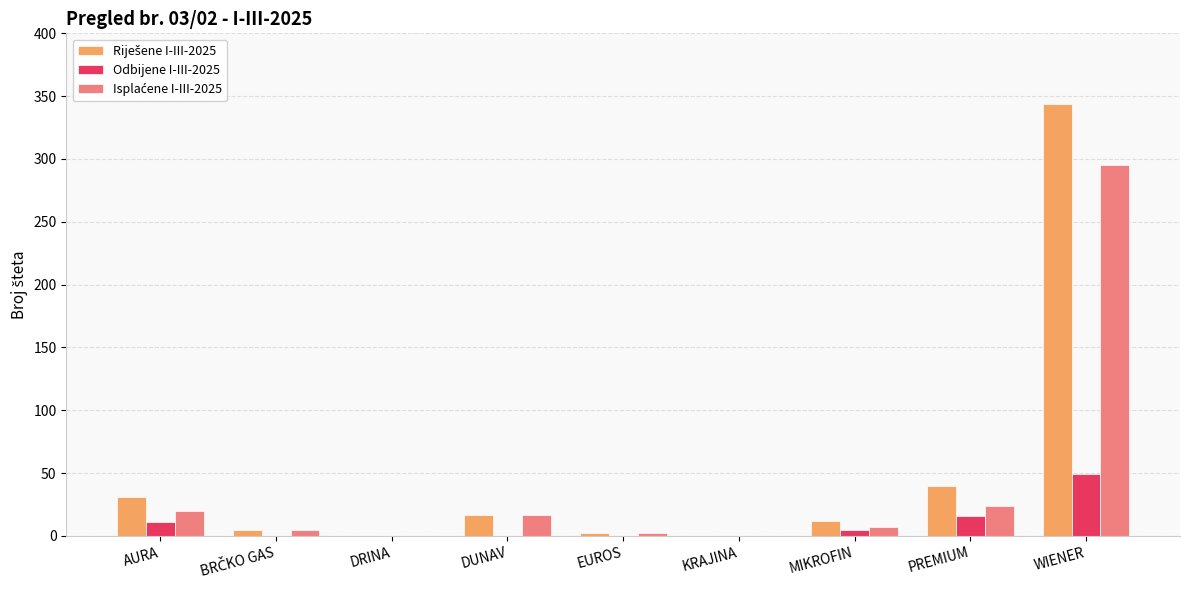

At which category does the chart reach its peak across all series?

WIENER